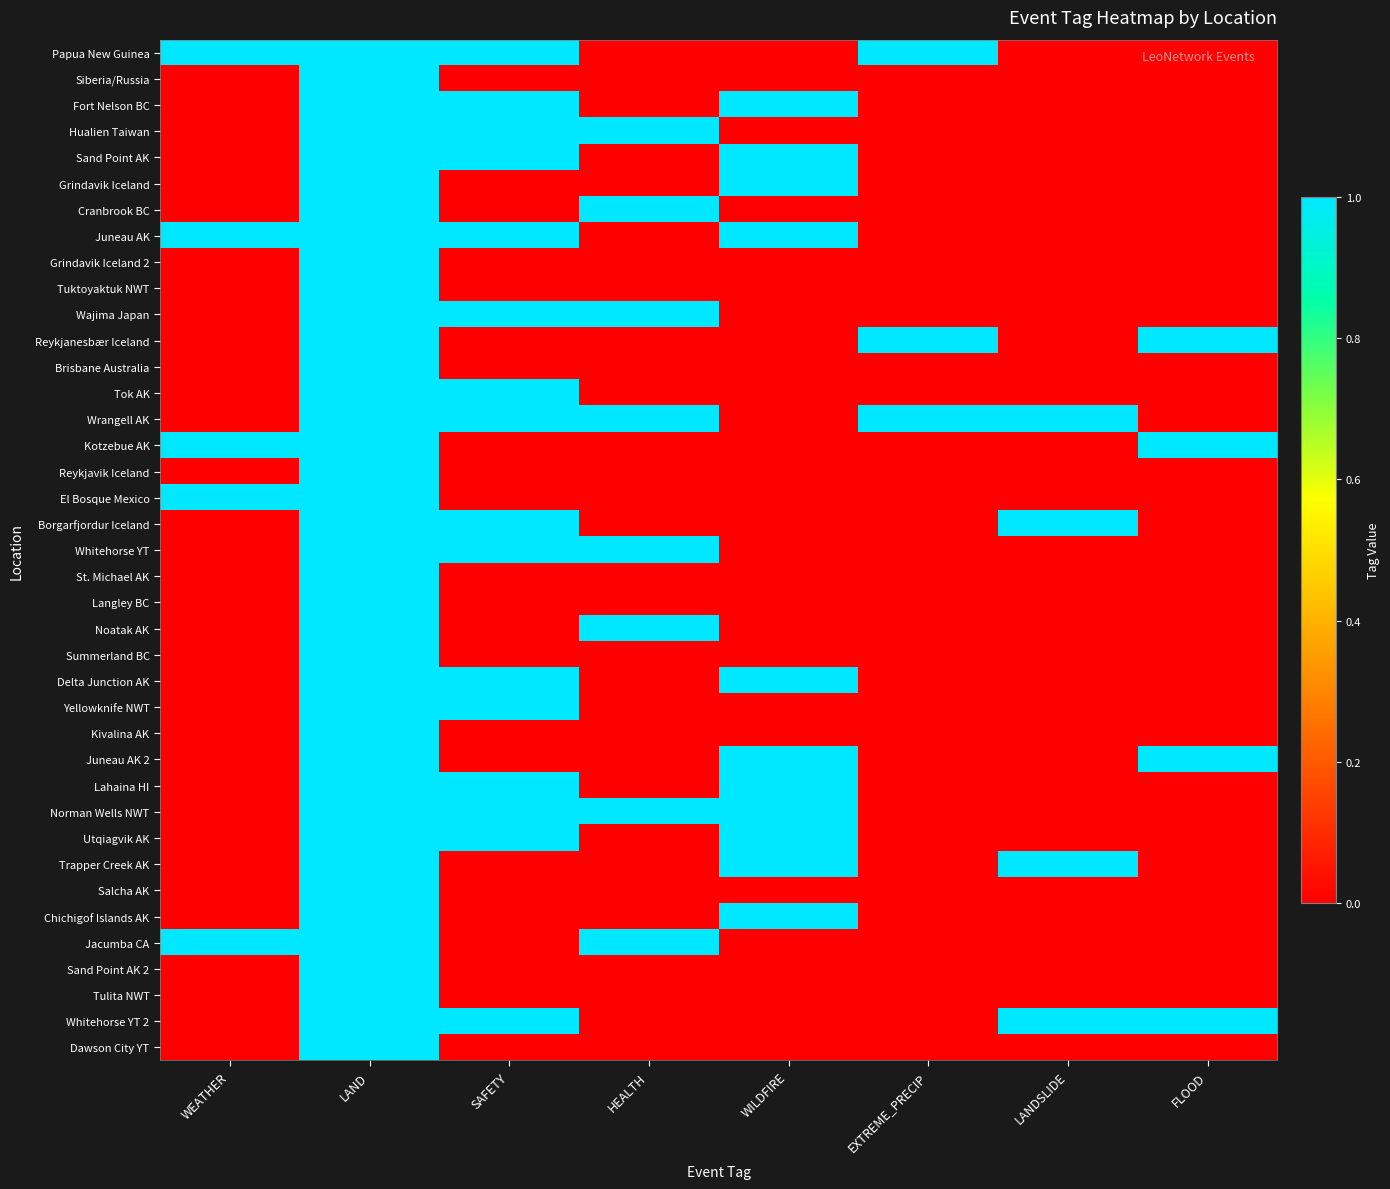

What is the greatest value displayed?

1